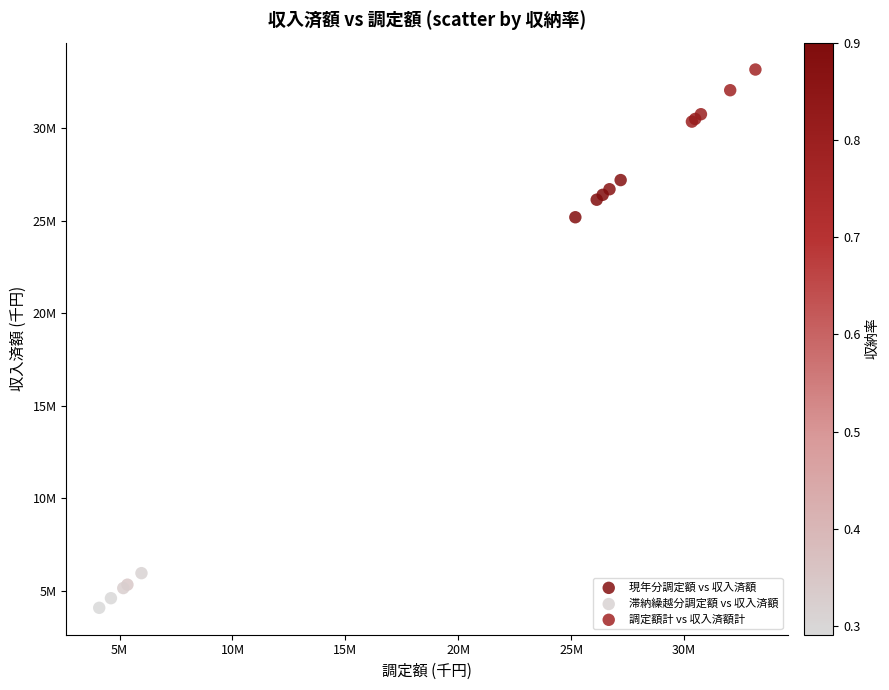

What are all the series names shown in the legend?

現年分調定額 vs 収入済額, 滞納繰越分調定額 vs 収入済額, 調定額計 vs 収入済額計